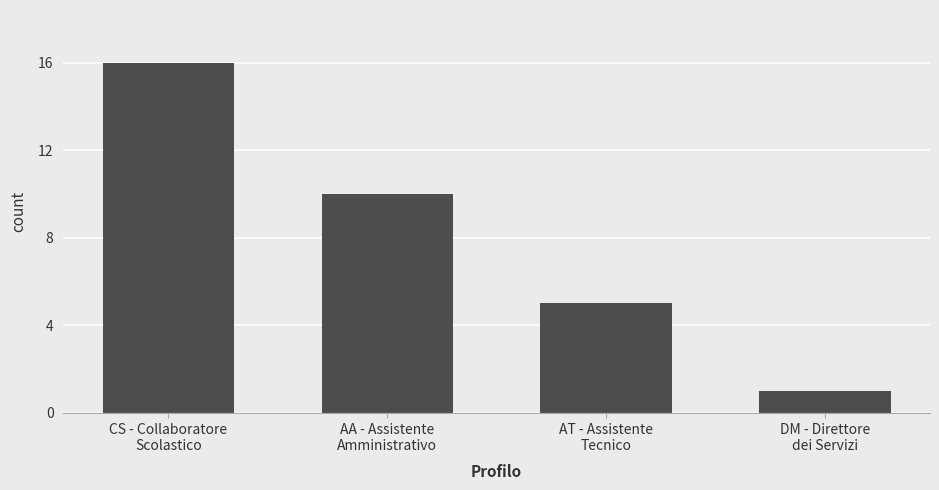

What is the value of the 1st bar from the left?

16